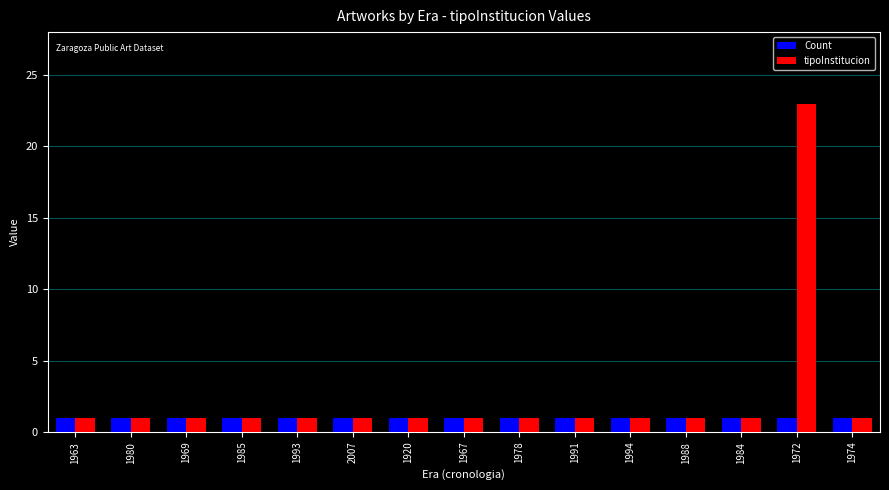

Is it true that Count equals 1 at 1988?

True